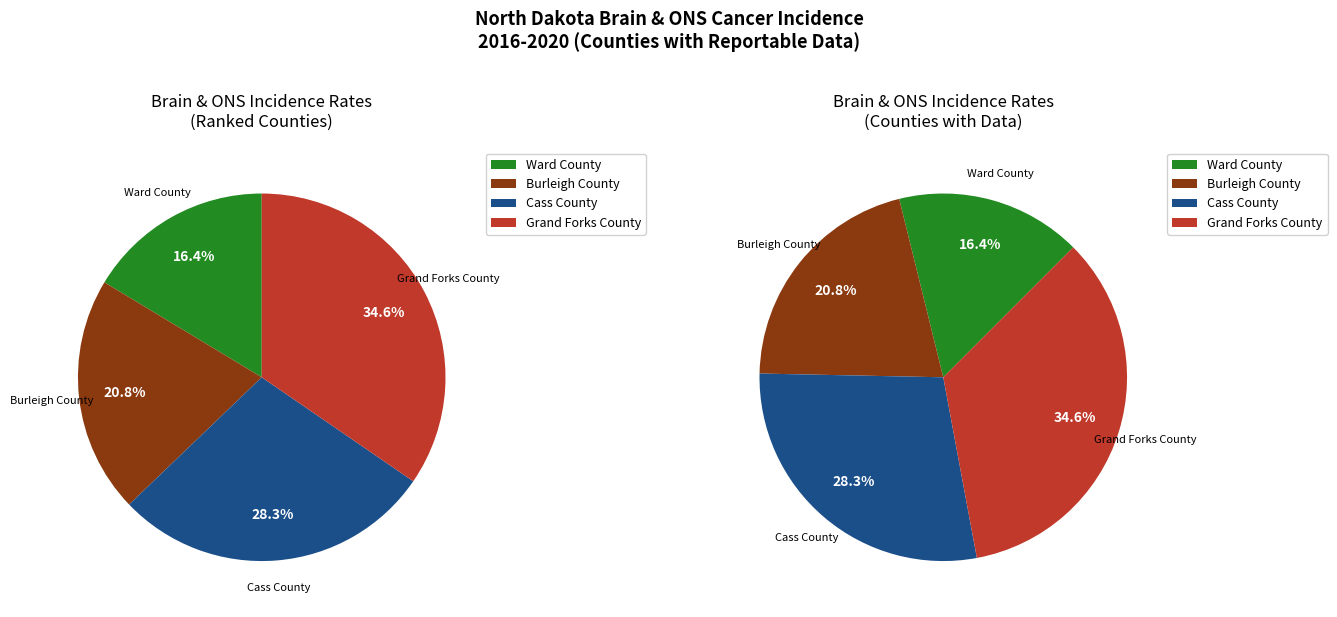

The Cass County slice represents 41% of the pie. True or false?

False